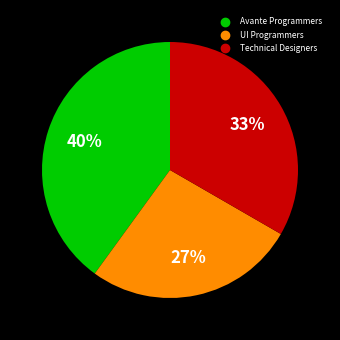

Which slice is the smallest?

UI Programmers